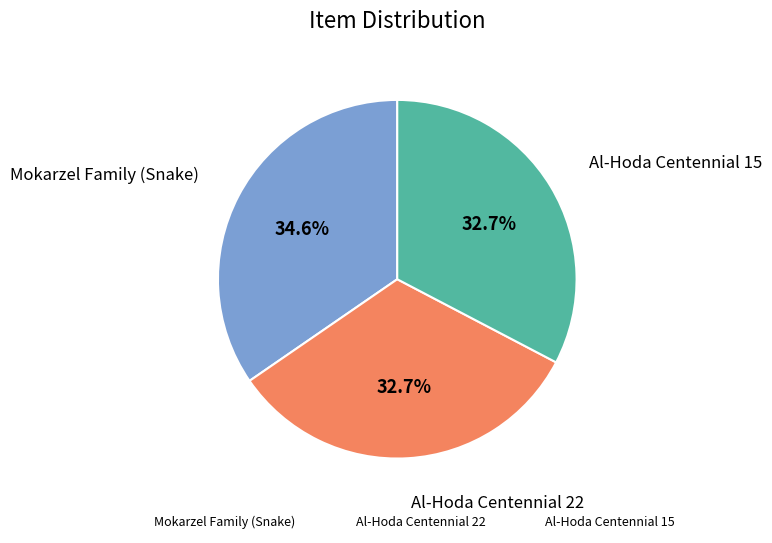

What is the largest slice in the pie chart?

Mokarzel Family (Snake)